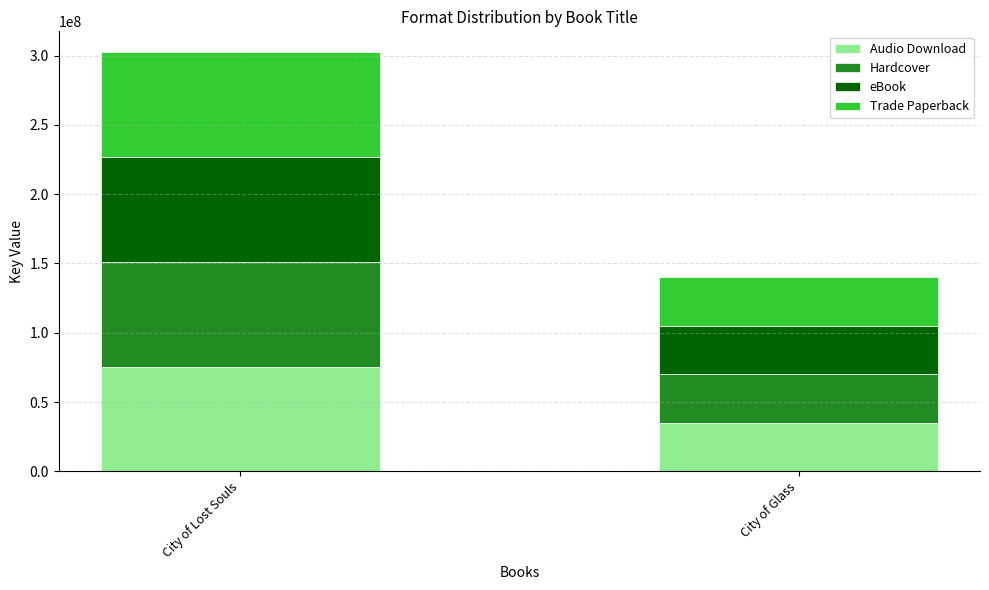

What is the lowest value of the Audio Download series?

35027146